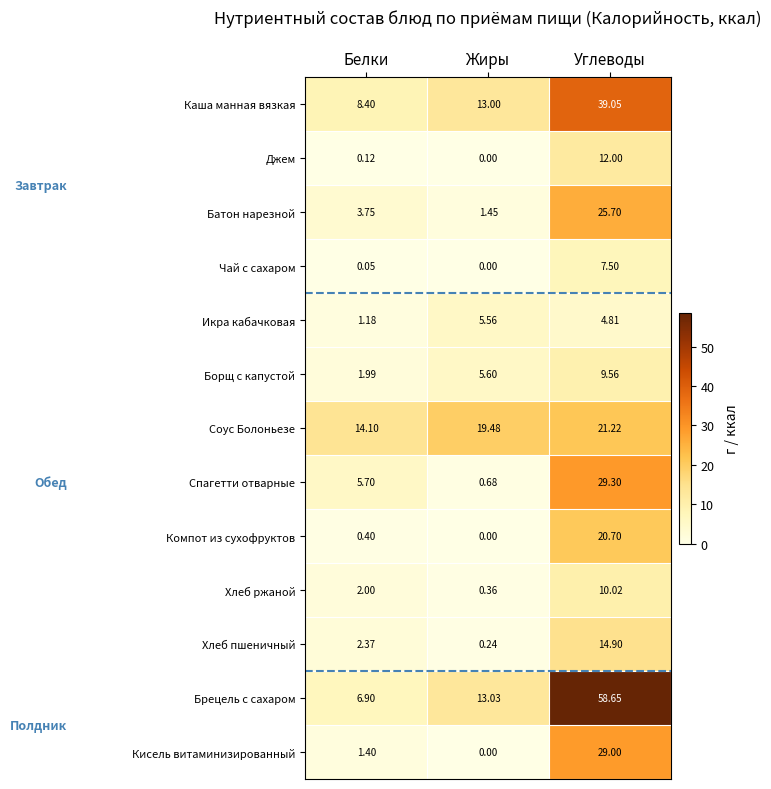

At which label is Кисель витаминизированный closest to 14?

Белки